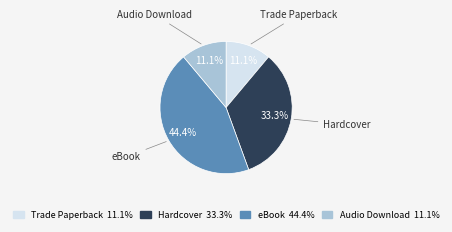

How many slices are in this pie chart?

4